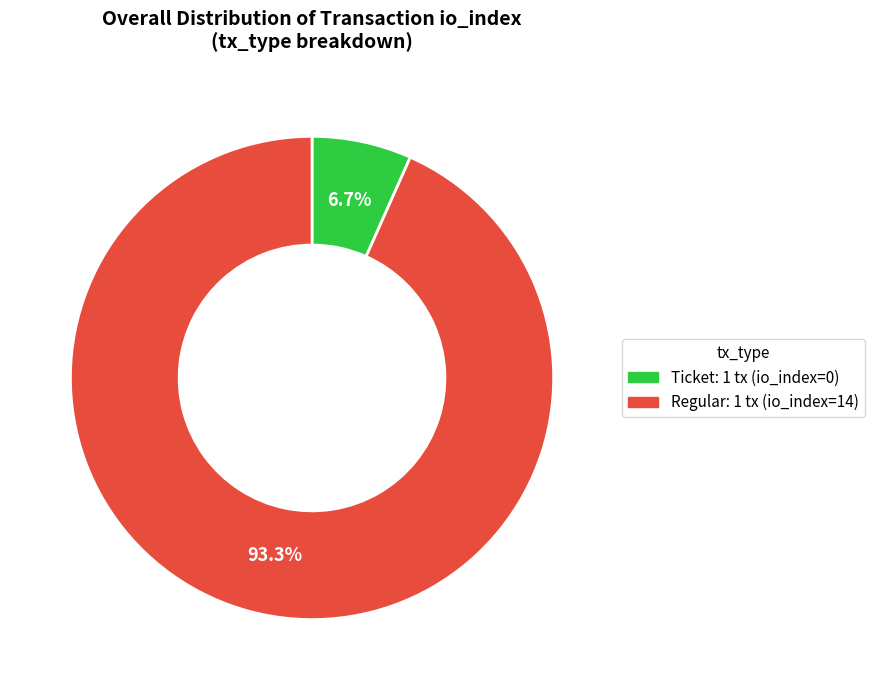

Is there any slice that represents more than half of the pie?

Yes